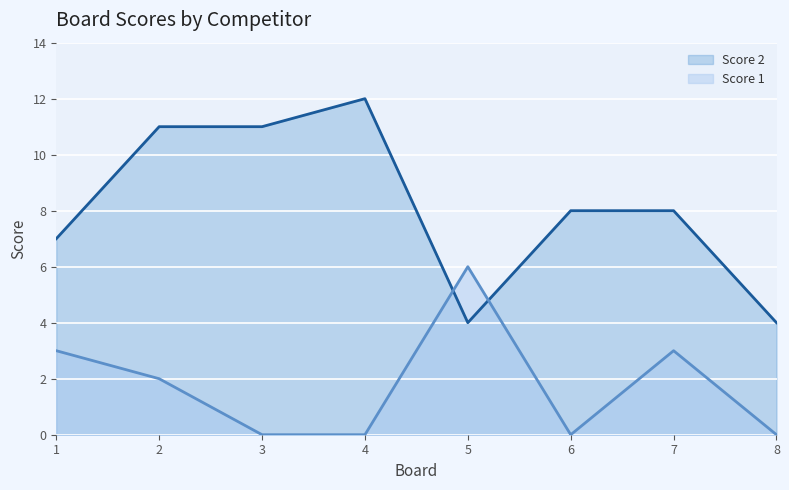

How many series are shown in this chart?

2